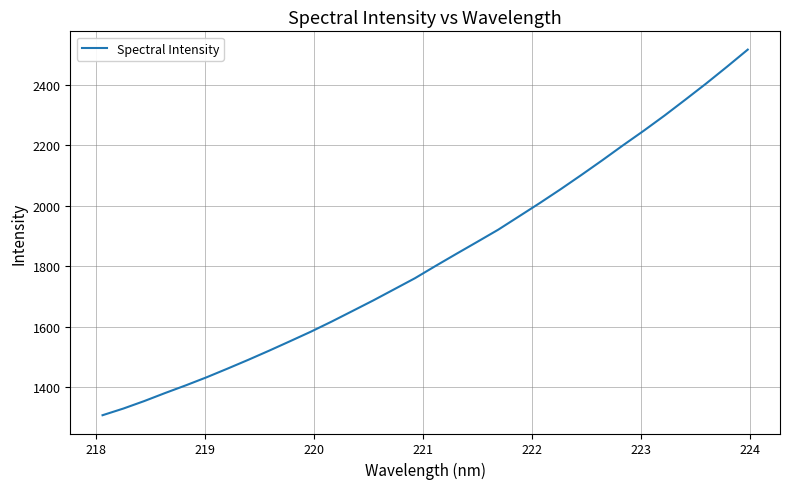

What is the maximum value shown in the chart?

2515.9